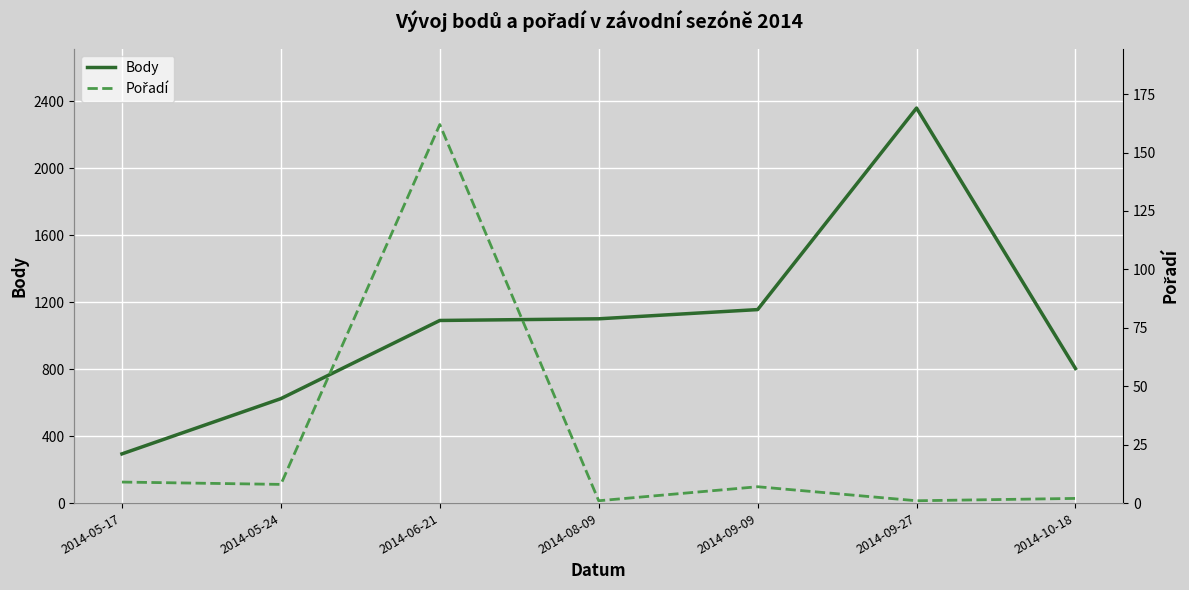

What is the label of the 6th point from the left?

2014-09-27